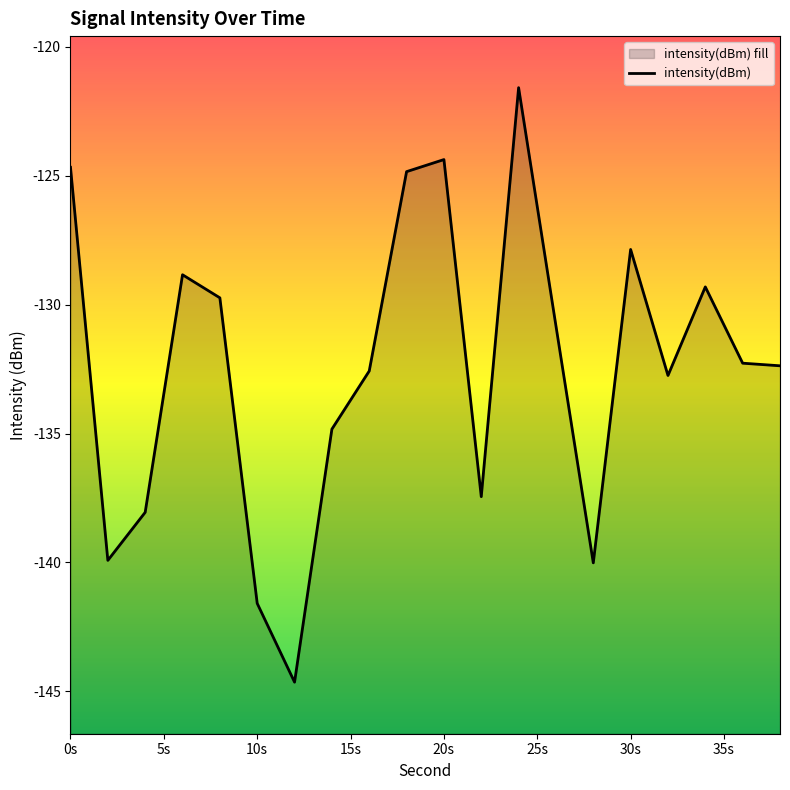

True or false: the data shows -124.7 at 0s.

True